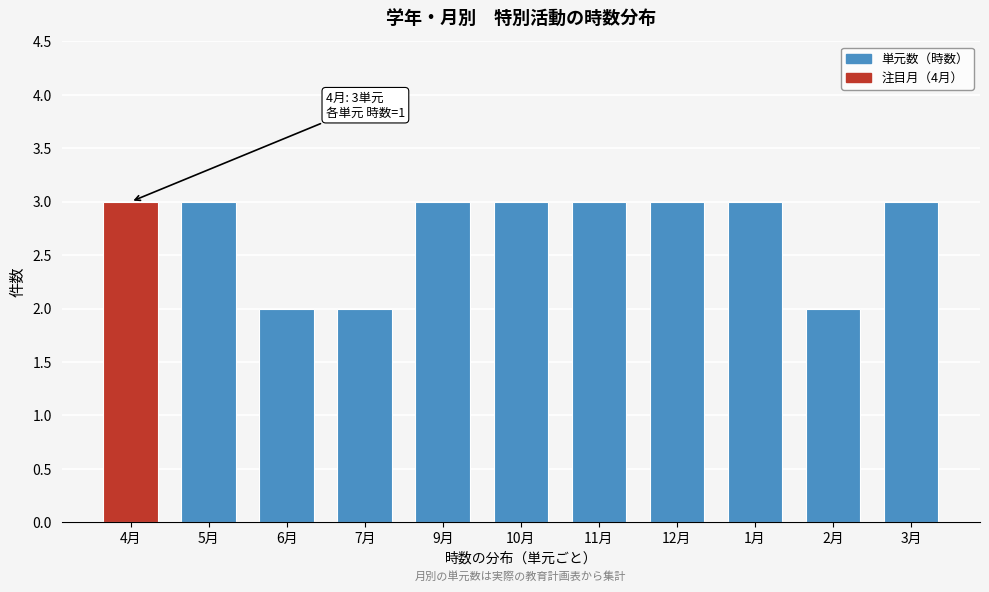

Reading right to left, what are all the values shown in this chart?

3月=3	2月=2	1月=3	12月=3	11月=3	10月=3	9月=3	7月=2	6月=2	5月=3	4月=3